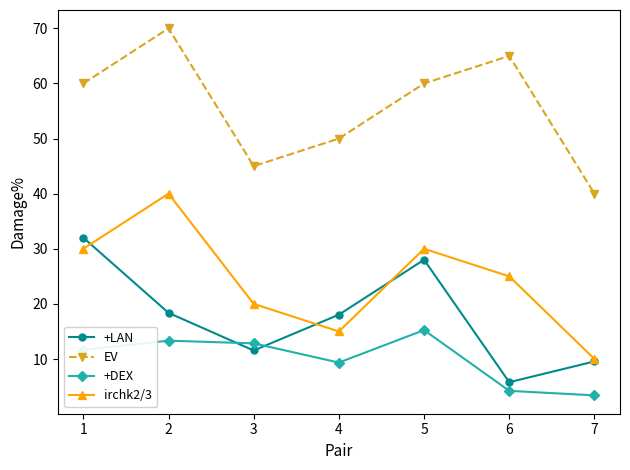

Which series changed the most between 4 and 5?

irchk2/3